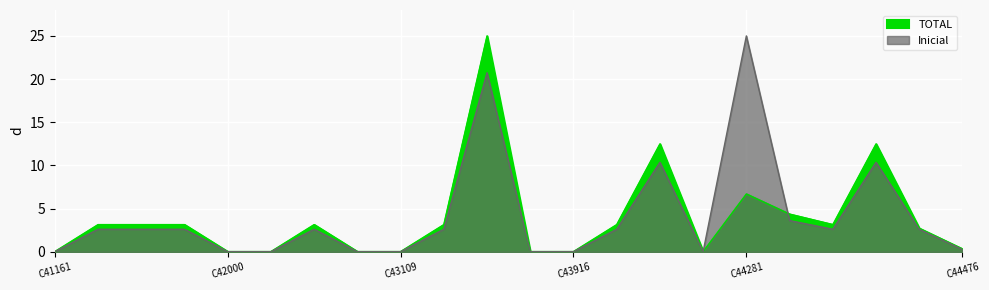

Where does the TOTAL series first go above 3?

C41452